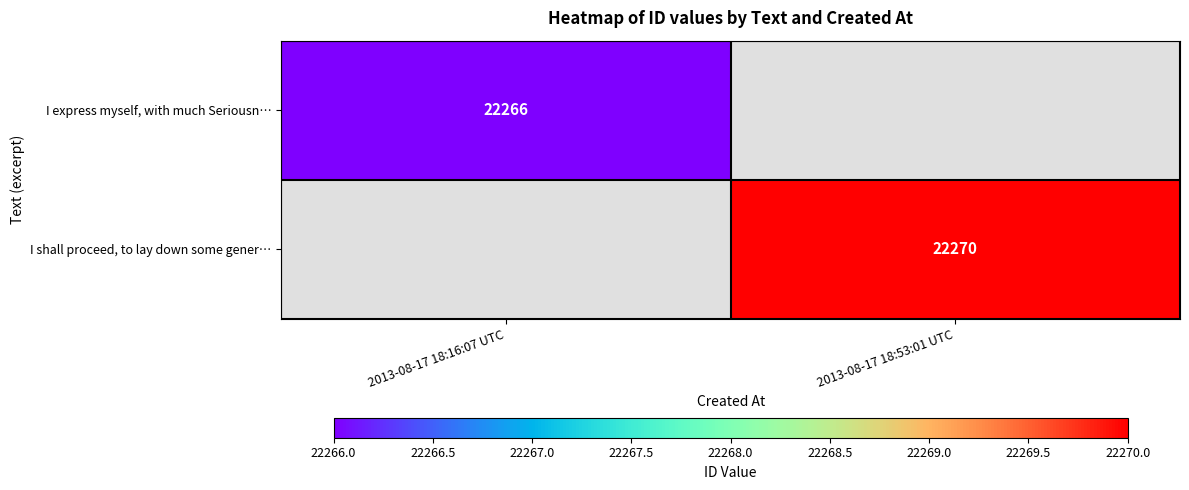

Between 2013-08-17 18:16:07 UTC and 2013-08-17 18:53:01 UTC, which is larger?

2013-08-17 18:53:01 UTC